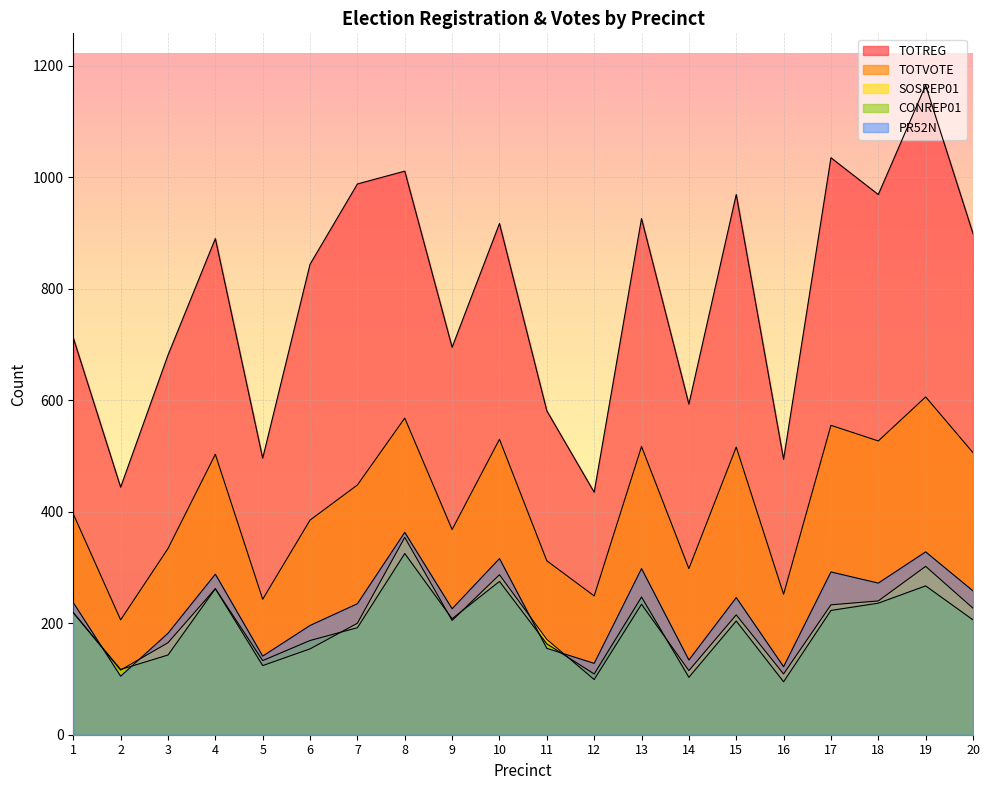

True or false: CONREP01 and TOTVOTE cross at least once.

False